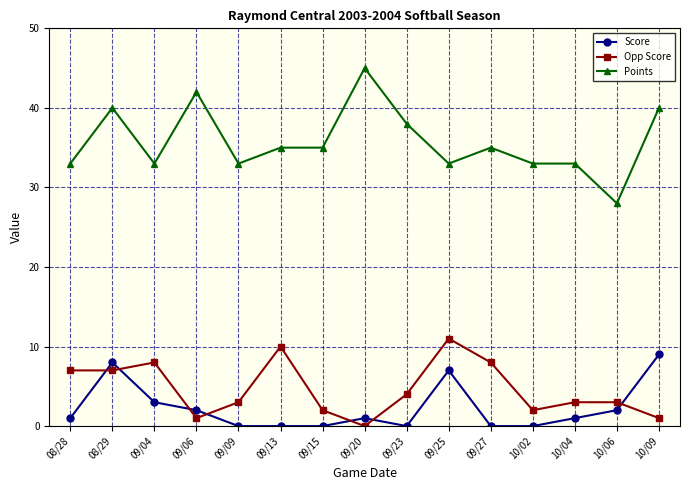

The value of Score at 09/25 is 7. True or false?

True